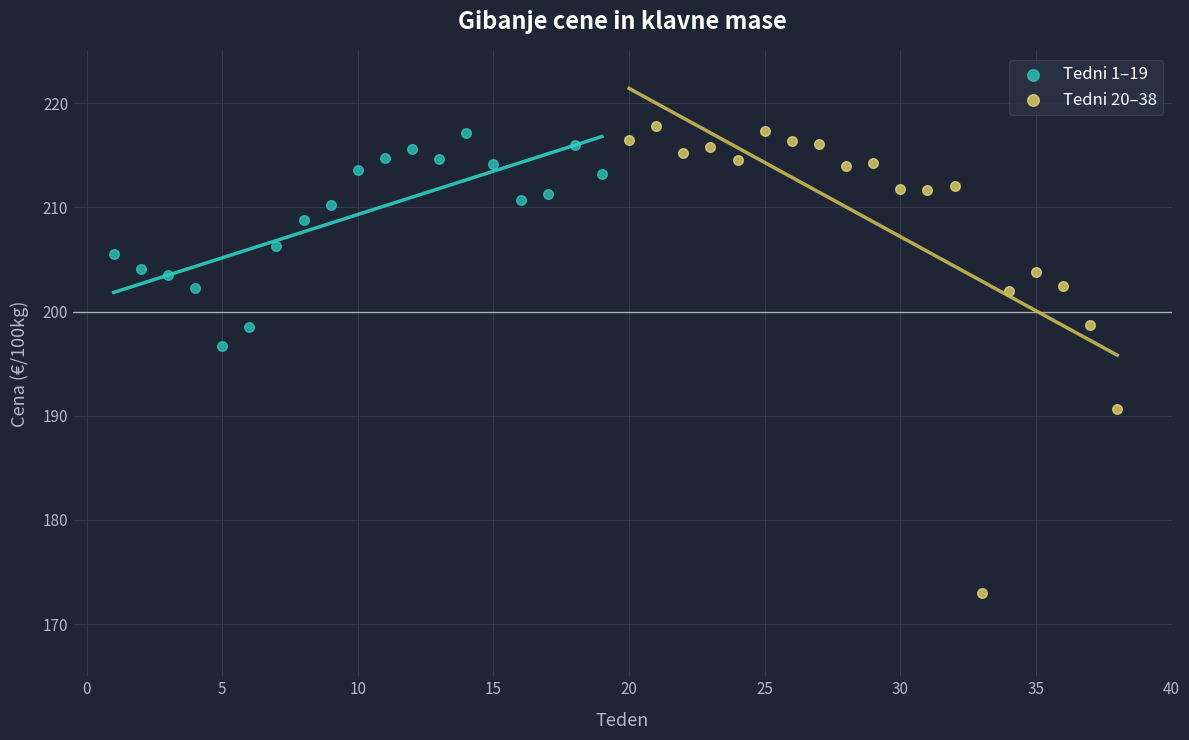

Which series has the largest Y range (max minus min)?

Tedni 20–38